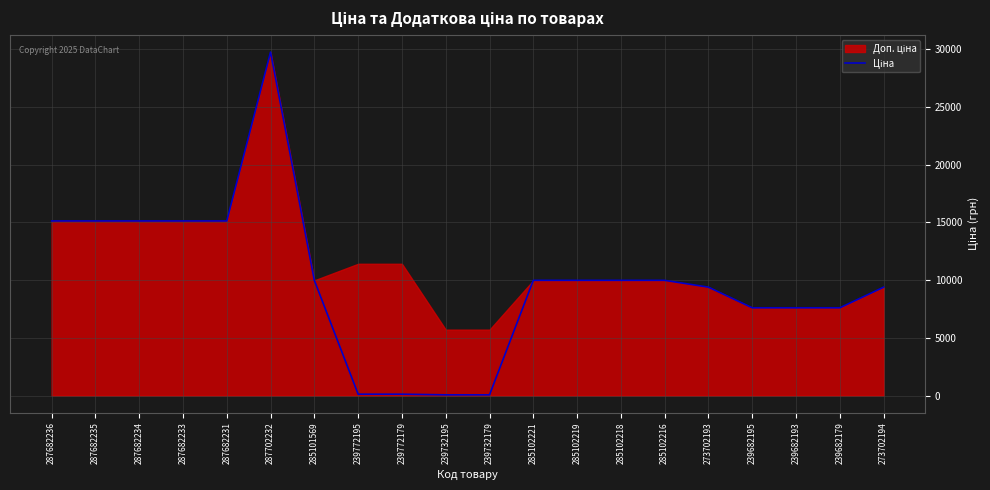

What is the minimum value shown in the chart?

57.0